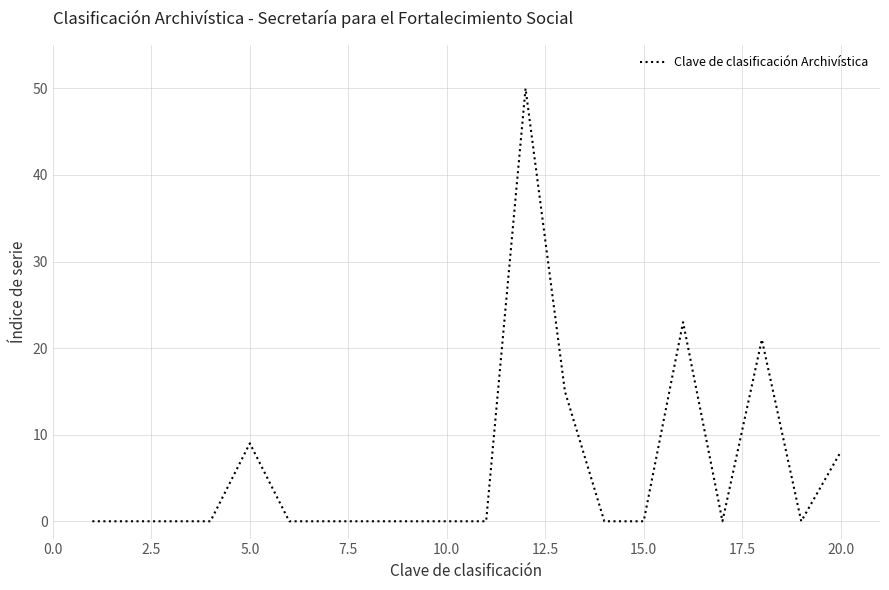

What is the greatest value displayed?

50